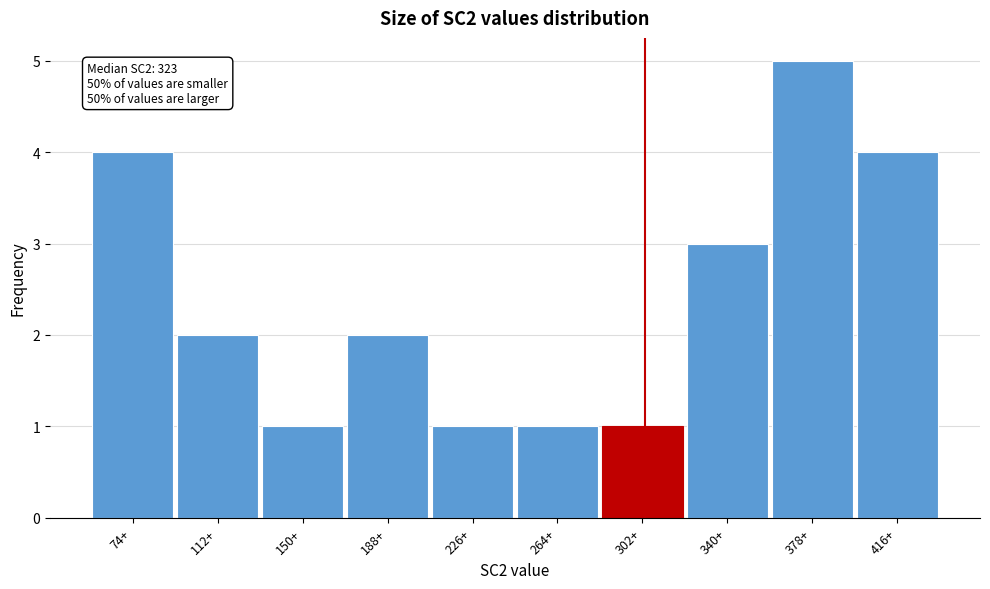

Reading left to right, transcribe all the data shown in this chart.

74+=4	112+=2	150+=1	188+=2	226+=1	264+=1	302+=1	340+=3	378+=5	416+=4